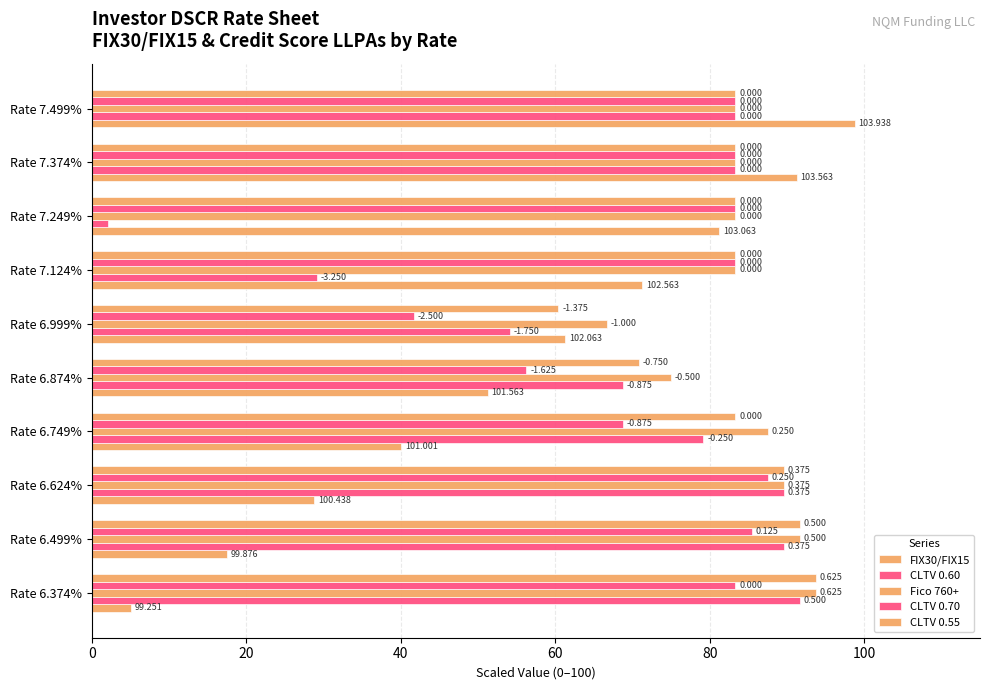

How many data points in Fico 760+ are above 83?

8